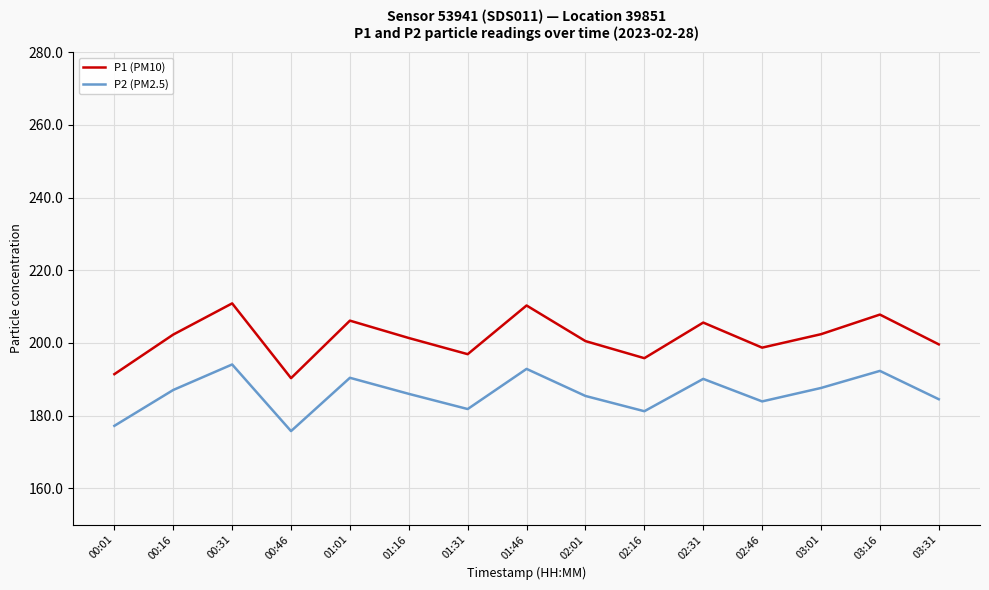

Rank the series at 00:31 from lowest to highest value.

P2 (PM2.5), P1 (PM10)